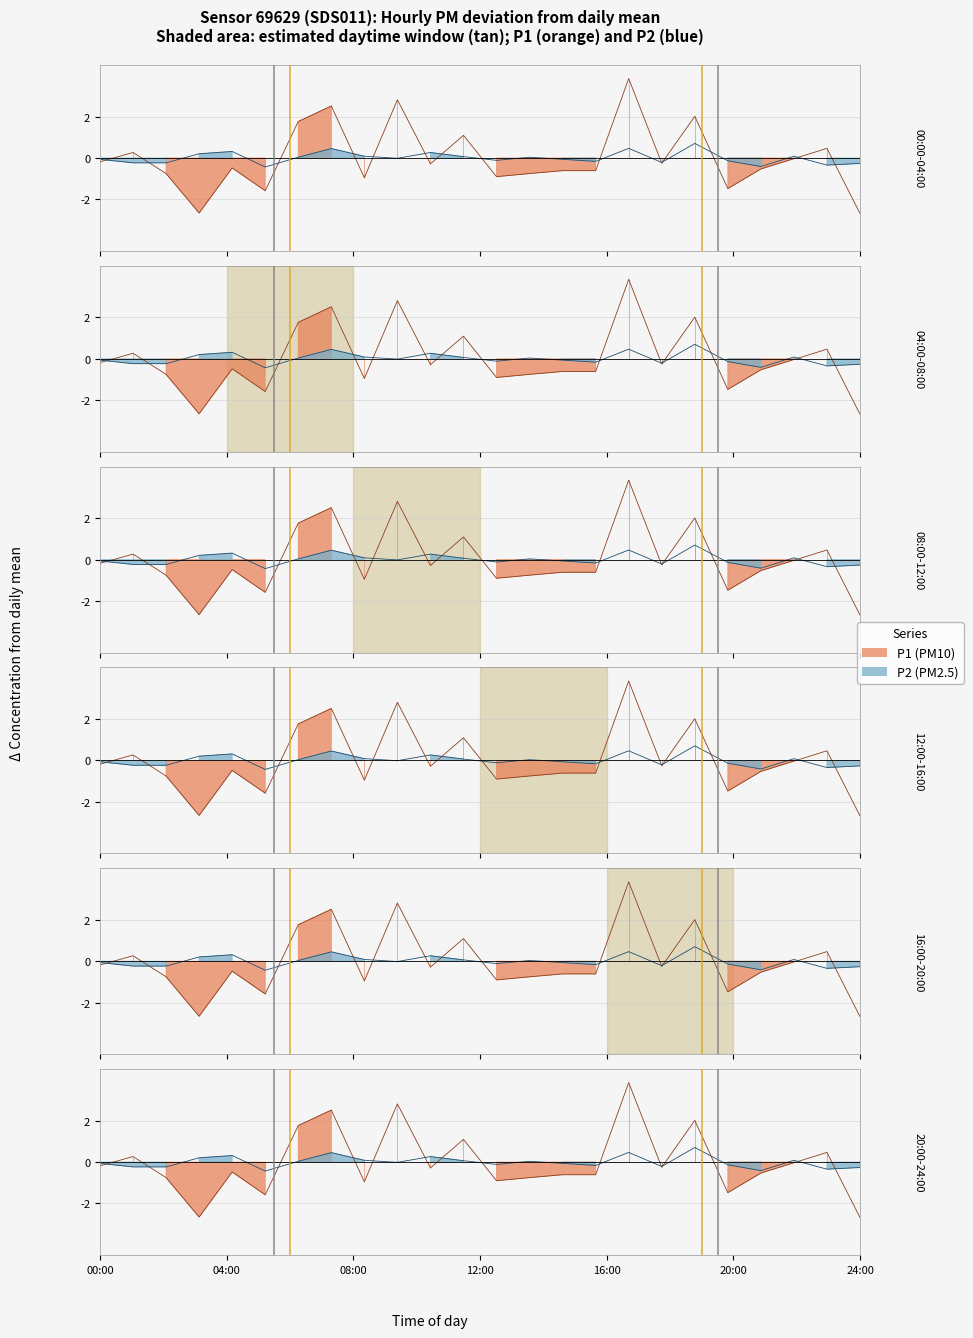

What is the total value across all series at 05:00?

-2.0